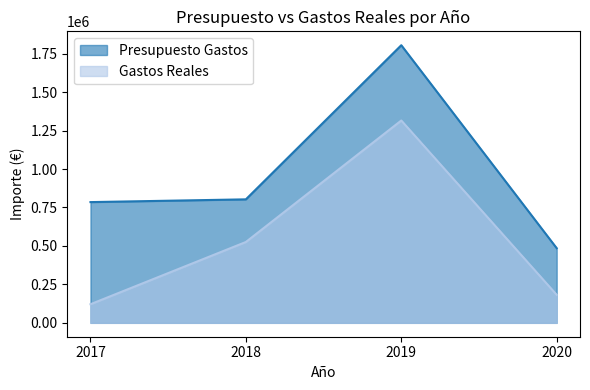

Rank the series by their average value, from lowest to highest.

Gastos Reales, Presupuesto Gastos